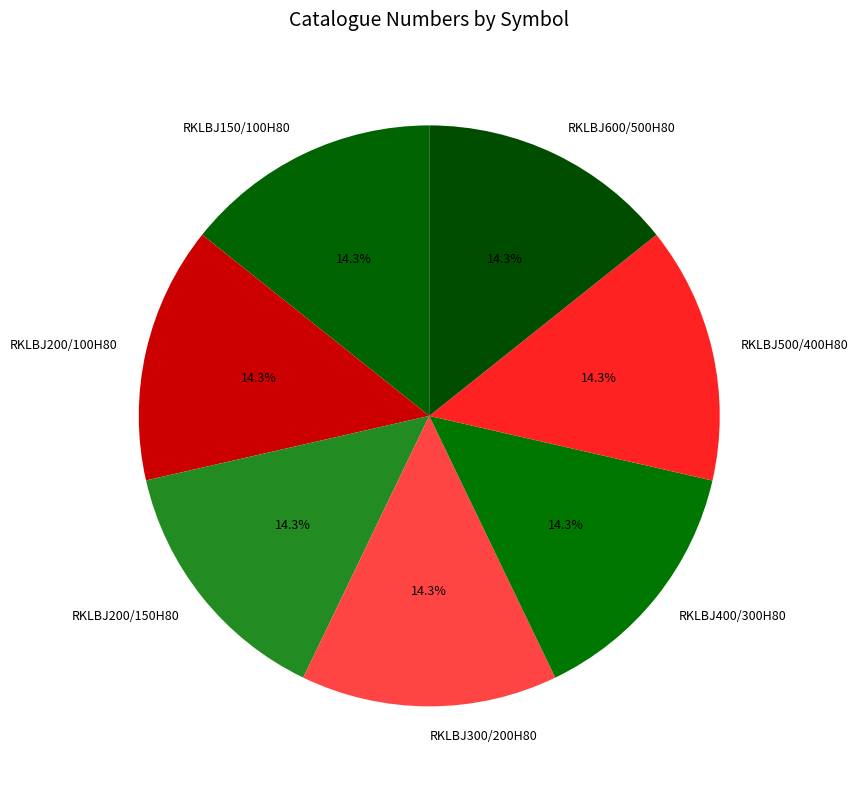

Does any single category account for the majority?

No